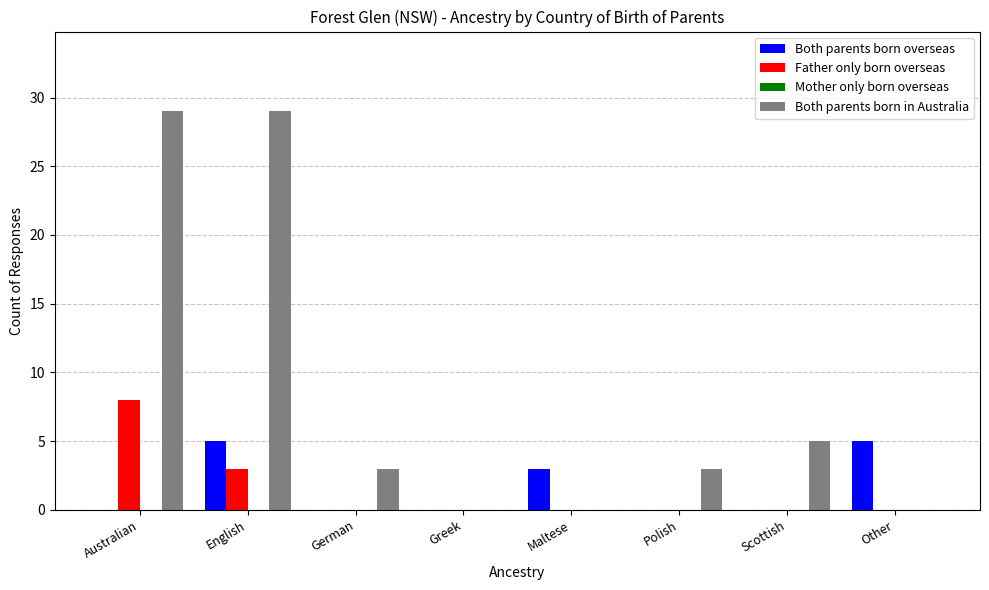

The Both parents born overseas series shows 0 at German. True or false?

True